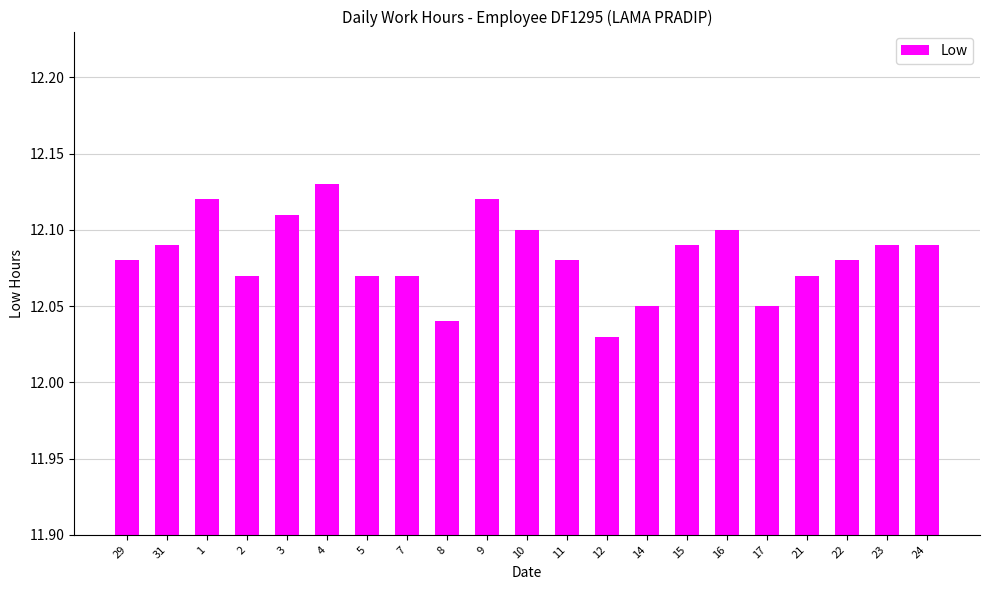

Which category has the lowest value across all series?

12